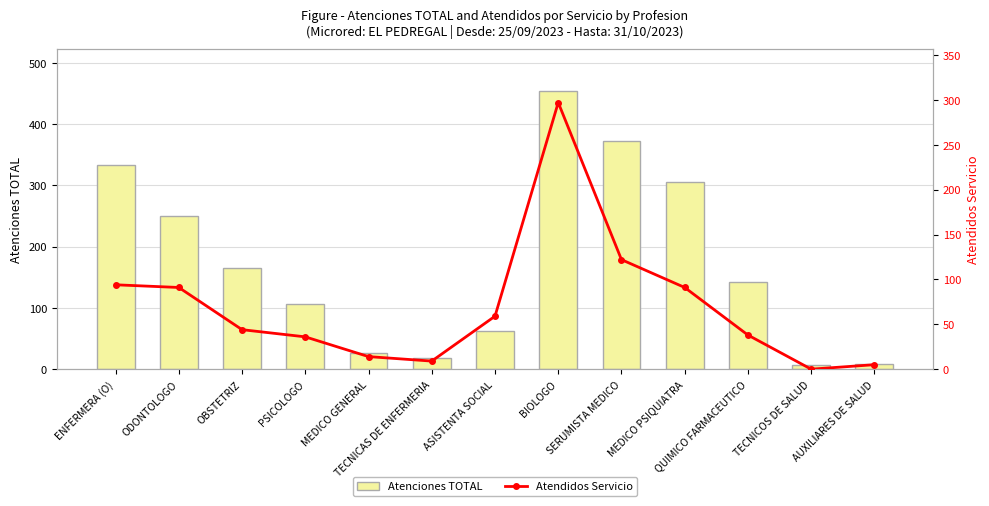

Where is Atendidos Servicio nearest to the value 148?

SERUMISTA MEDICO